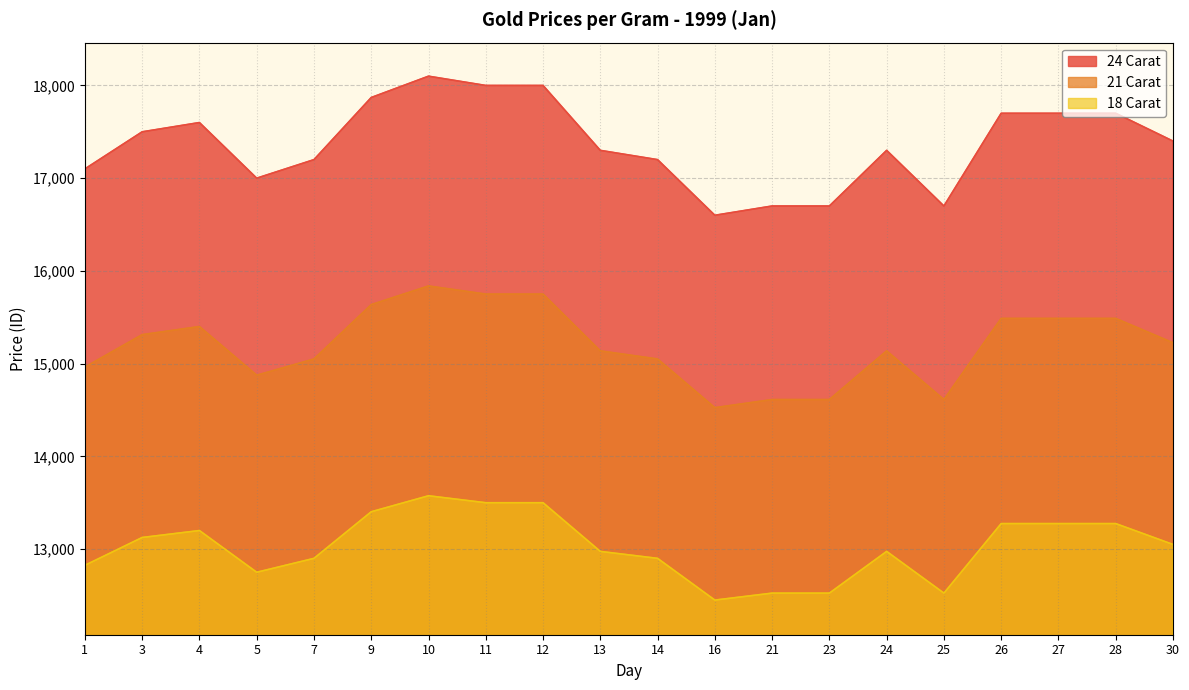

What is the value of the 21 Carat point at the 2nd from the left?

15312.5